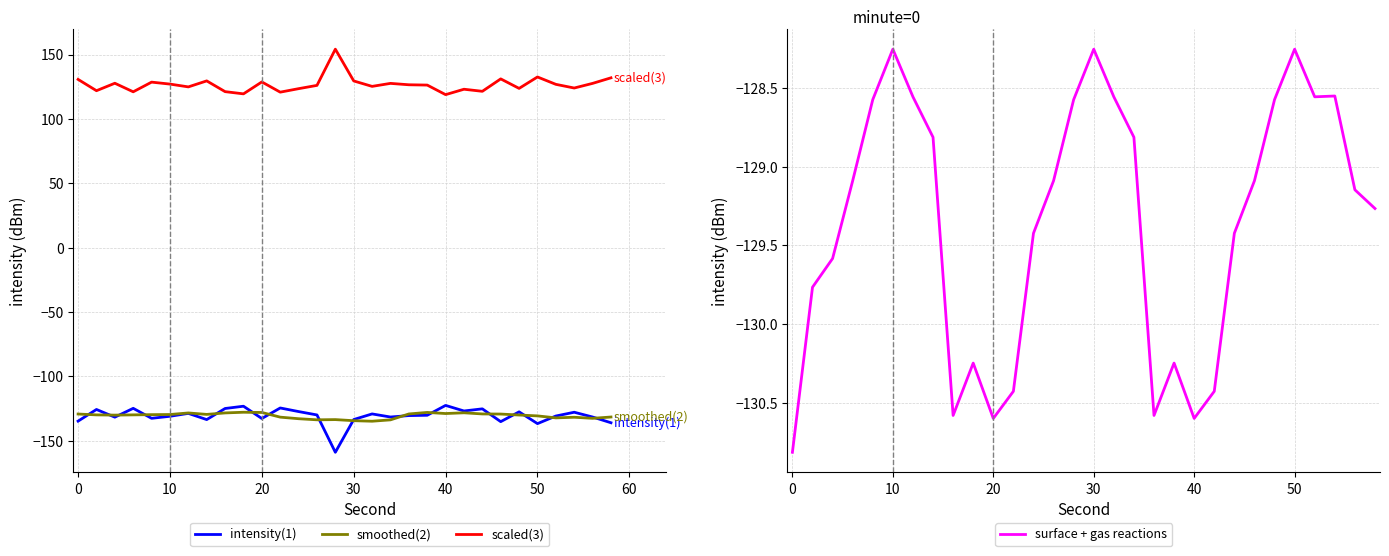

Reading left to right, extract all data points from this chart.

intensity(1): -134.7	-125.7	-131.6	-124.8	-132.5	-131.0	-128.7	-133.5	-124.9	-123.1	-132.7	-124.5	-127.3	-129.9	-158.9	-133.5	-129.1	-131.5	-130.4	-130.2	-122.5	-126.8	-125.2	-135.1	-127.5	-136.7	-130.8	-127.8	-131.5	-136.0
smoothed(2): -129.2	-129.9	-130.1	-129.9	-129.7	-129.6	-128.4	-129.5	-128.4	-127.8	-128.0	-131.6	-132.9	-133.7	-133.5	-134.4	-134.8	-133.7	-129.2	-128.0	-128.8	-128.3	-129.1	-129.2	-130.0	-130.7	-132.2	-131.7	-132.6	-131.5
scaled(3): 130.7	121.9	127.7	121.0	128.6	127.0	124.9	129.5	121.2	119.5	128.7	120.8	123.5	126.0	154.2	129.5	125.3	127.6	126.5	126.3	118.8	123.0	121.4	131.1	123.7	132.6	126.8	124.0	127.6	131.9
surface + gas reactions: -130.8	-129.8	-129.6	-129.1	-128.6	-128.3	-128.6	-128.8	-130.6	-130.2	-130.6	-130.4	-129.4	-129.1	-128.6	-128.3	-128.6	-128.8	-130.6	-130.2	-130.6	-130.4	-129.4	-129.1	-128.6	-128.3	-128.6	-128.5	-129.1	-129.3